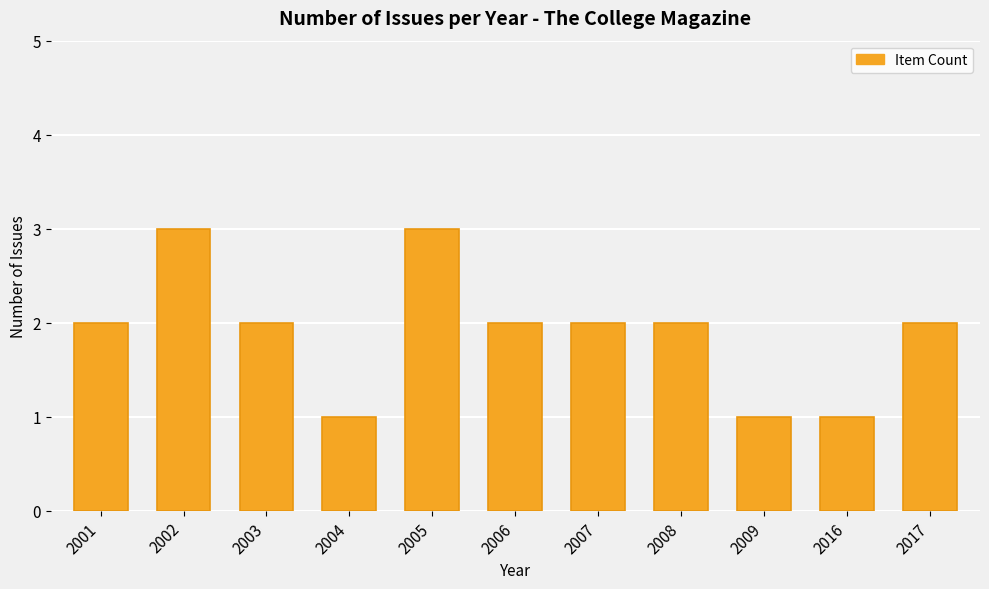

How many series are shown in this chart?

1